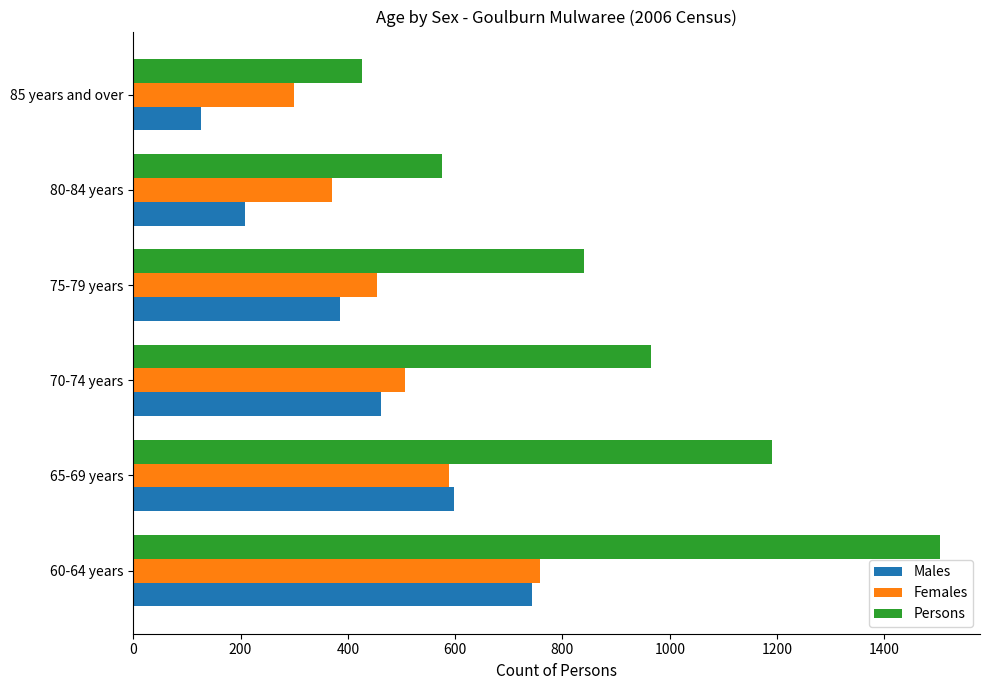

Which series has the widest spread of values?

Persons